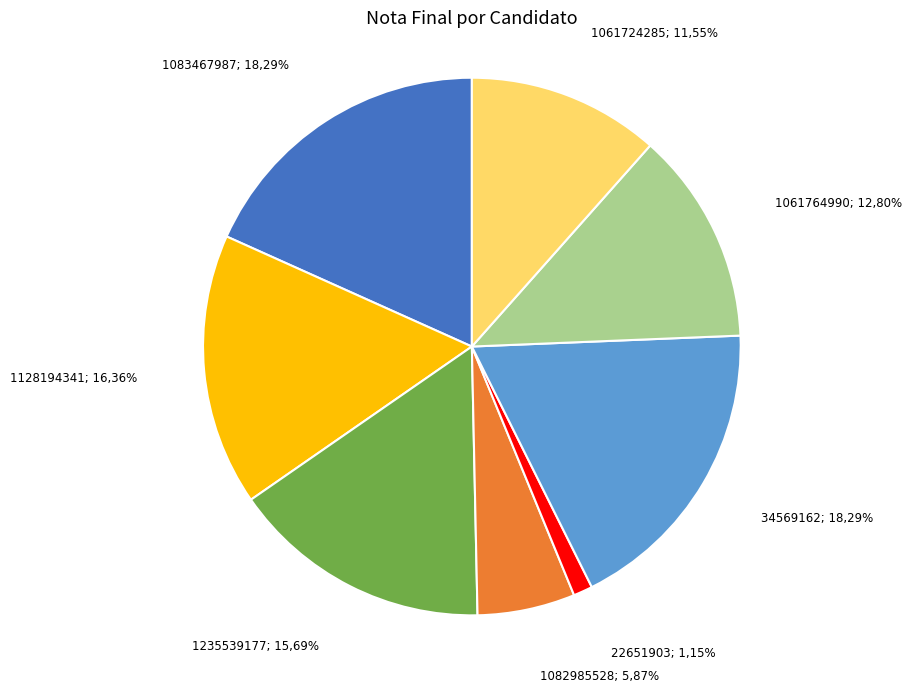

Does 1235539177 represent more than half of the total?

No